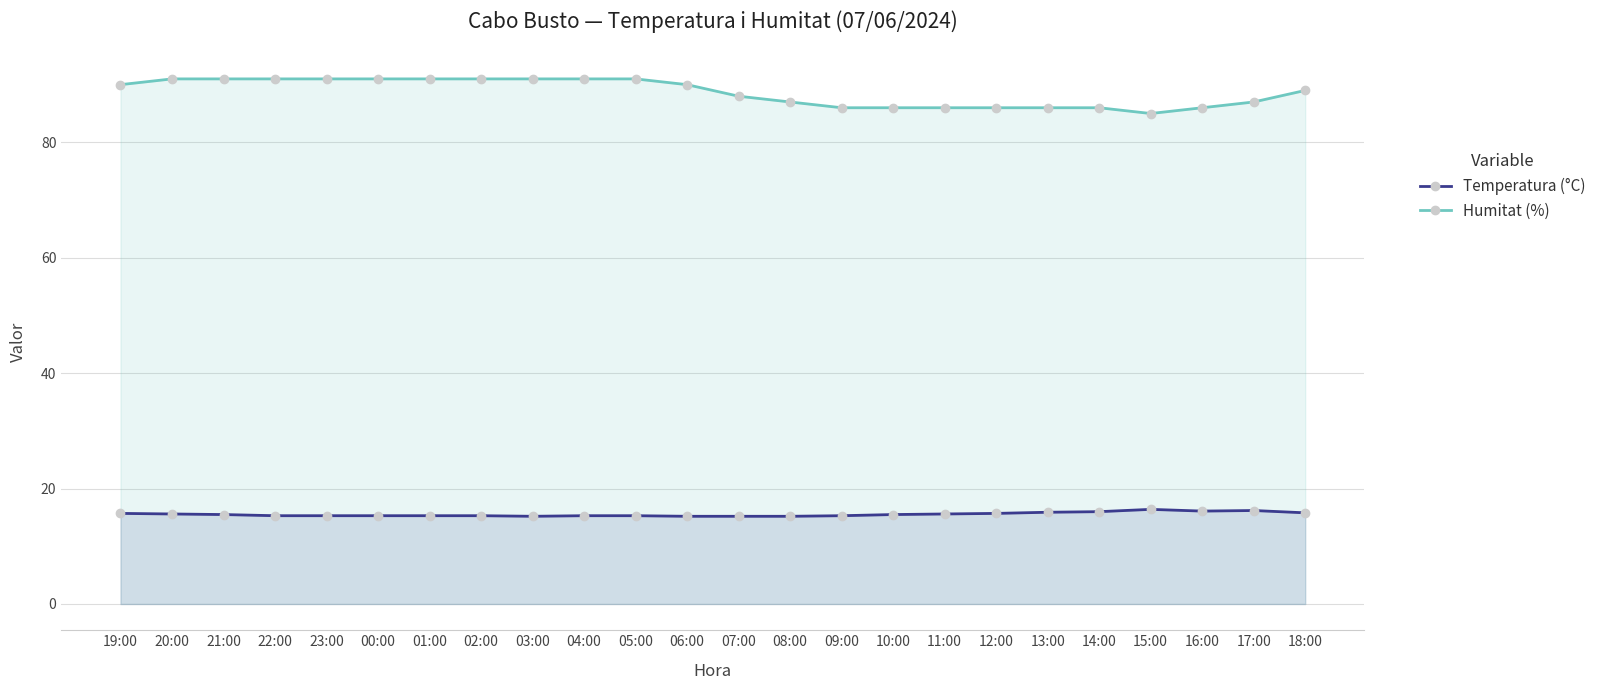

True or false: Humitat (%) and Temperatura (°C) cross at least once.

False